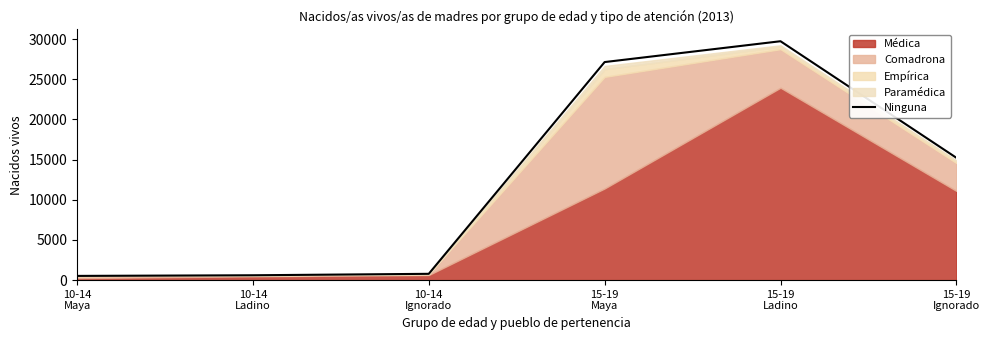

List the labels in order of value, largest first.

15-19
Ladino, 15-19
Maya, 15-19
Ignorado, 10-14
Ignorado, 10-14
Ladino, 10-14
Maya